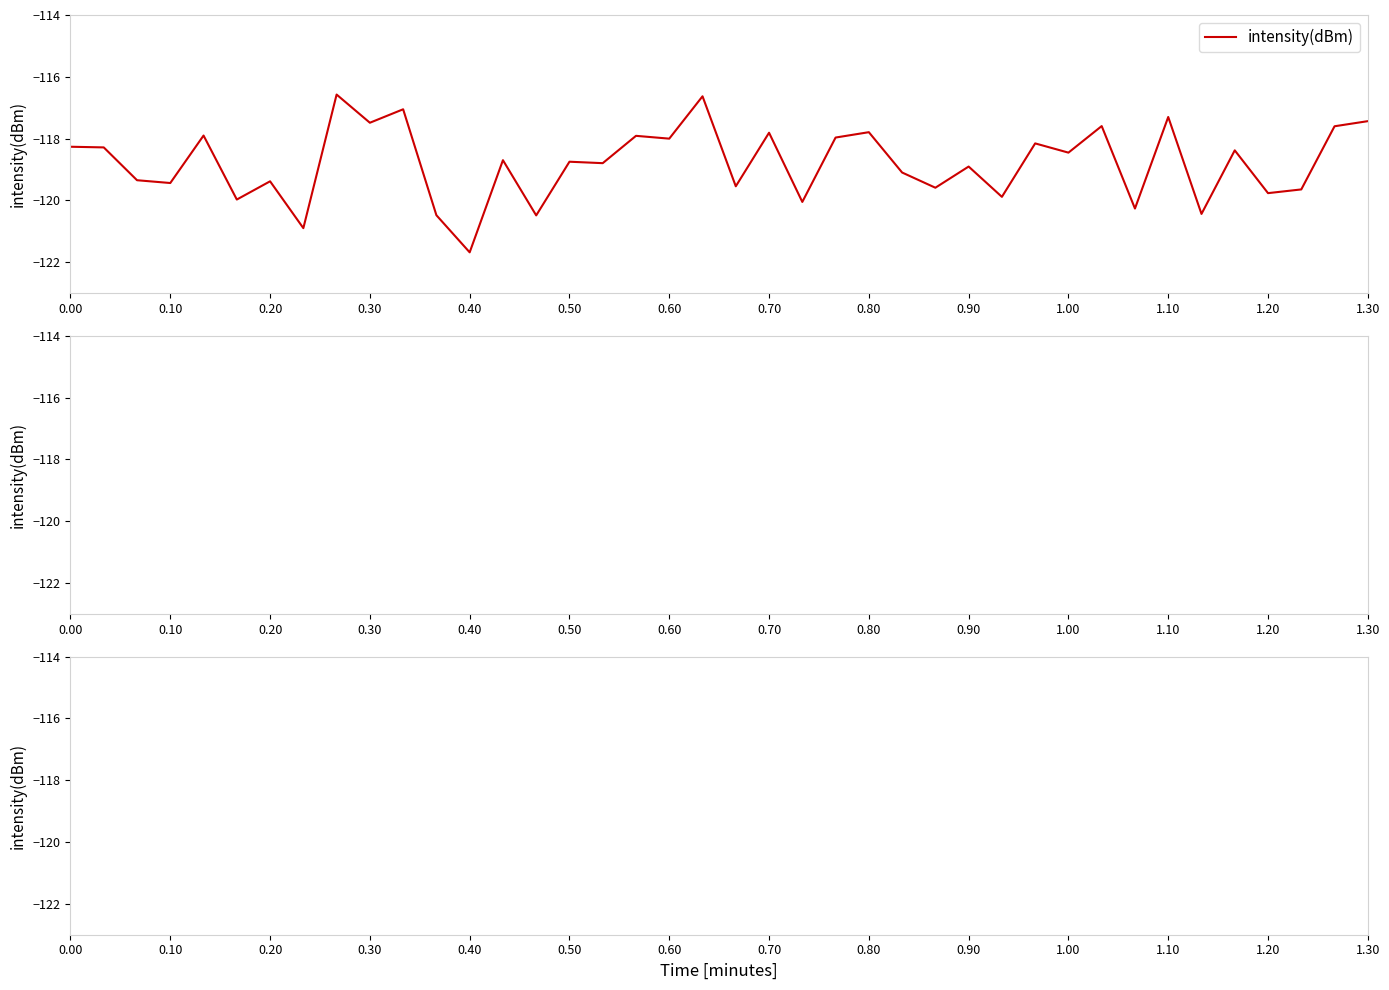

Does the chart display data point markers on the line(s)?

No